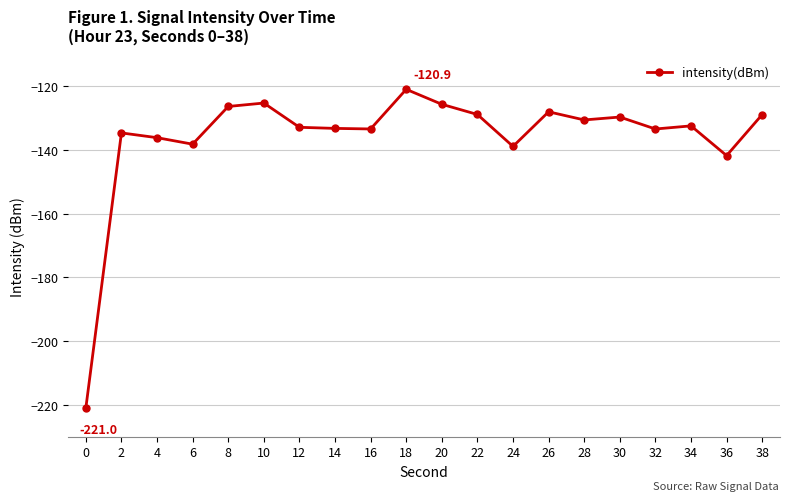

What is the change in value from 24 to 38?

+10.0